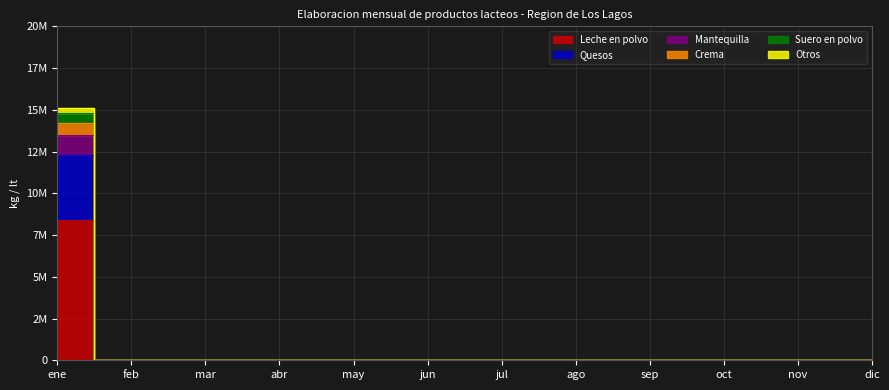

At which label is Leche en polvo closest to 4187804?

feb